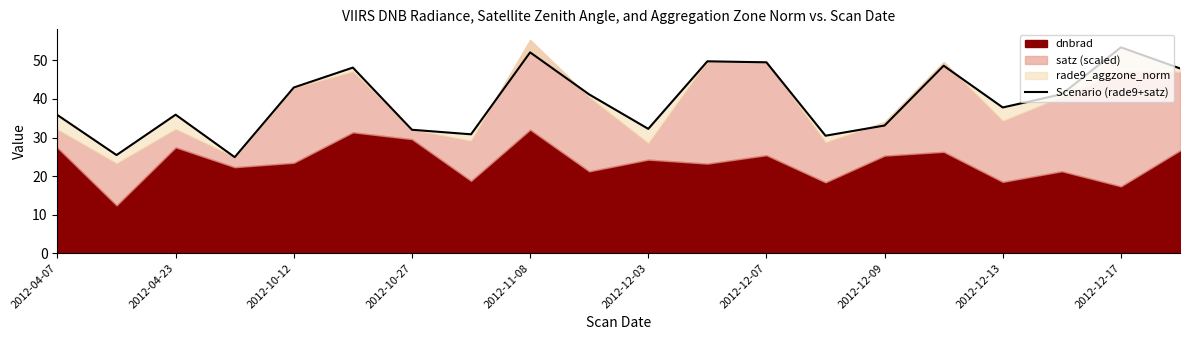

True or false: there are more than 0 points higher than both neighbors.

True